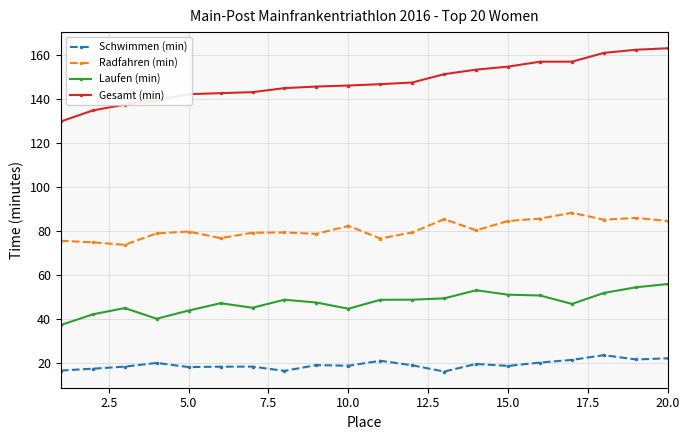

Rank the series by their maximum value, from highest to lowest.

Gesamt (min), Radfahren (min), Laufen (min), Schwimmen (min)